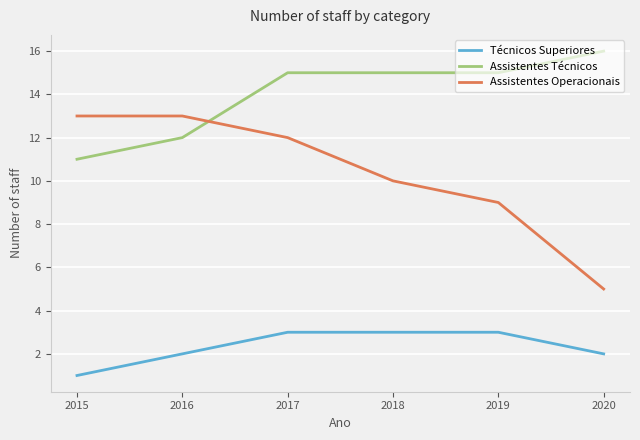

Reading left to right, transcribe all the data shown in this chart.

Técnicos Superiores: 1	2	3	3	3	2
Assistentes Técnicos: 11	12	15	15	15	16
Assistentes Operacionais: 13	13	12	10	9	5